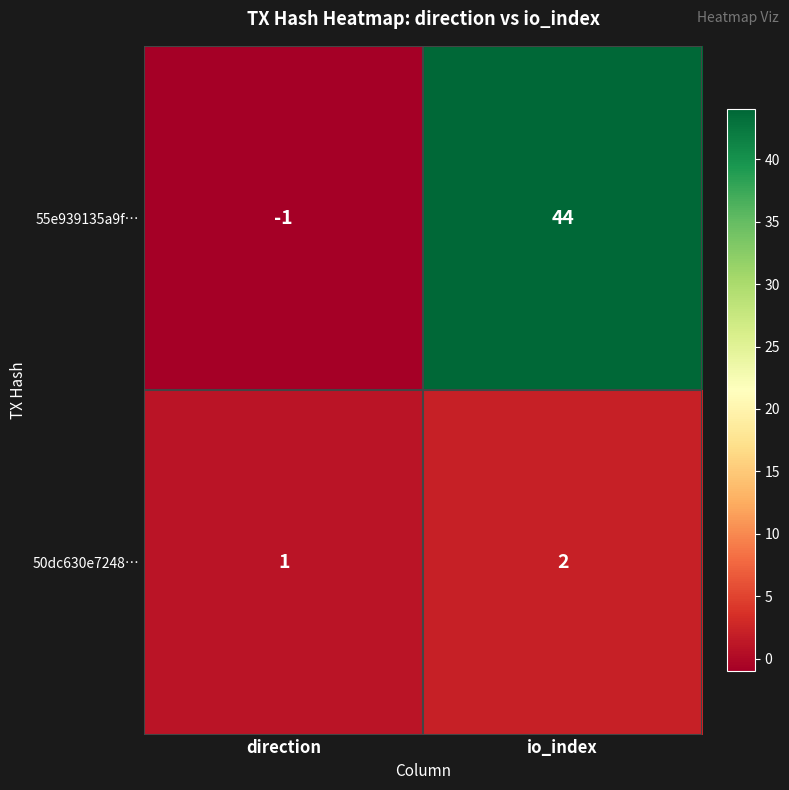

Count the number of data series in this chart.

2